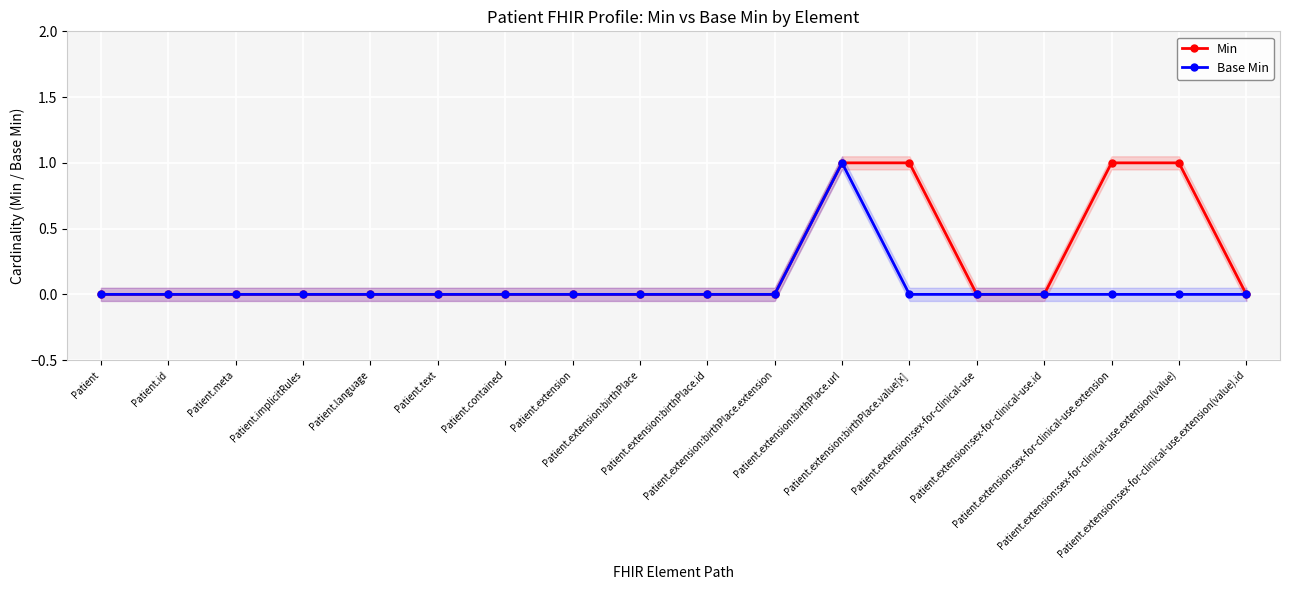

What are all the series names shown in the legend?

Min, Base Min